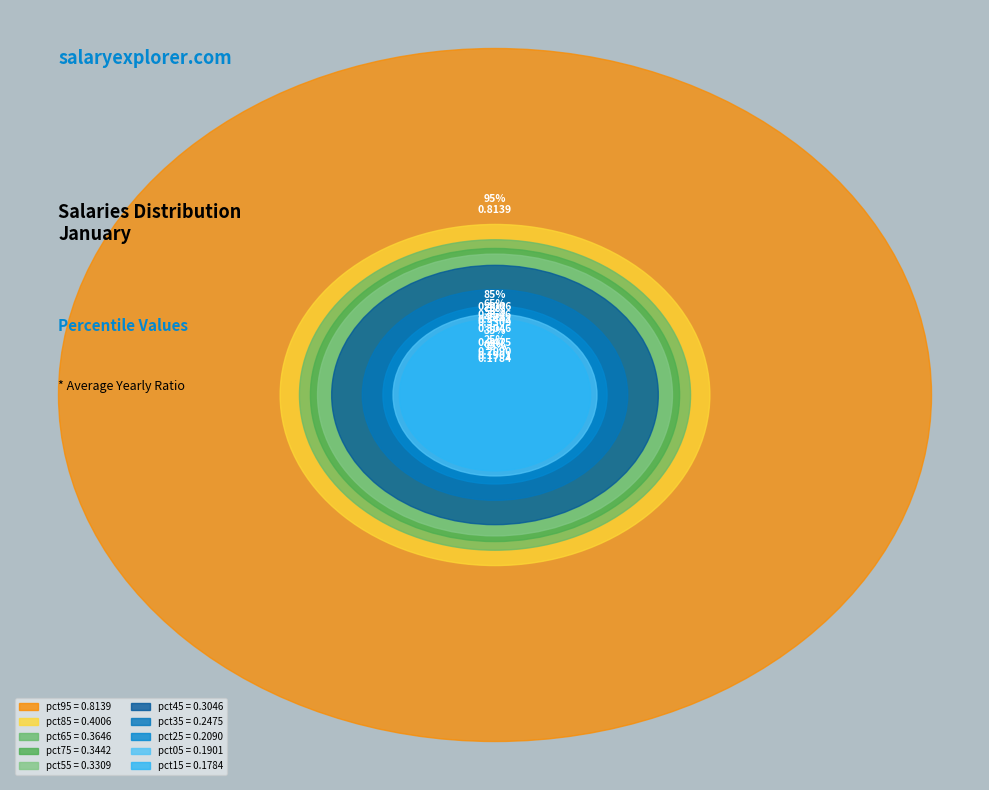

The pct35 slice represents 18% of the pie. True or false?

False